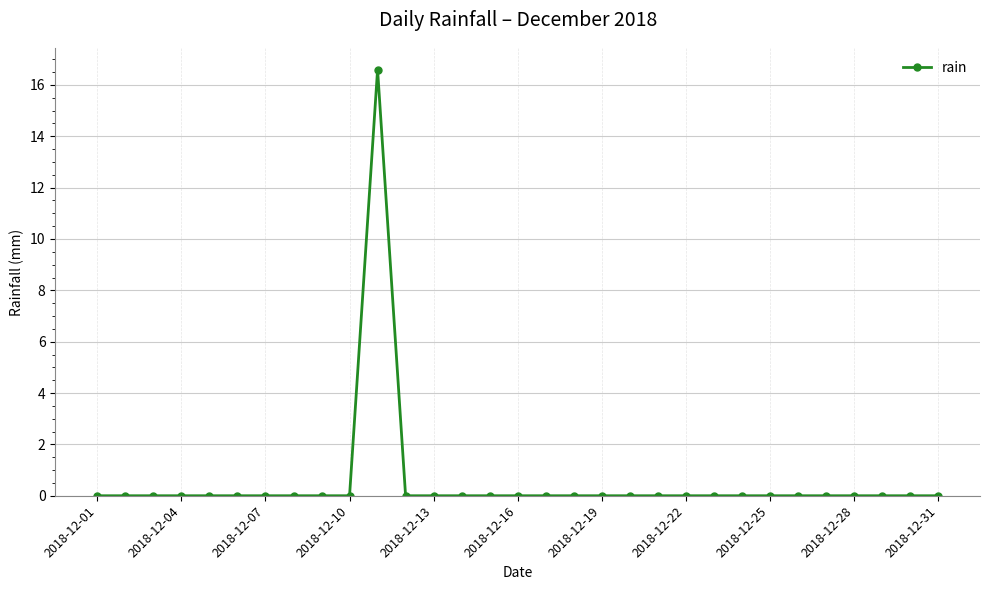

What is the maximum value shown in the chart?

16.6